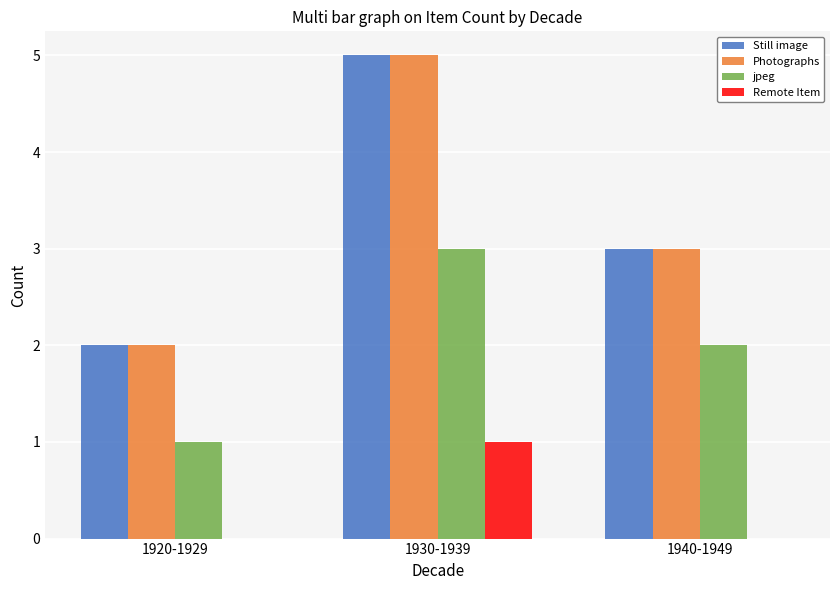

The value of jpeg at 1940-1949 is 2. True or false?

True